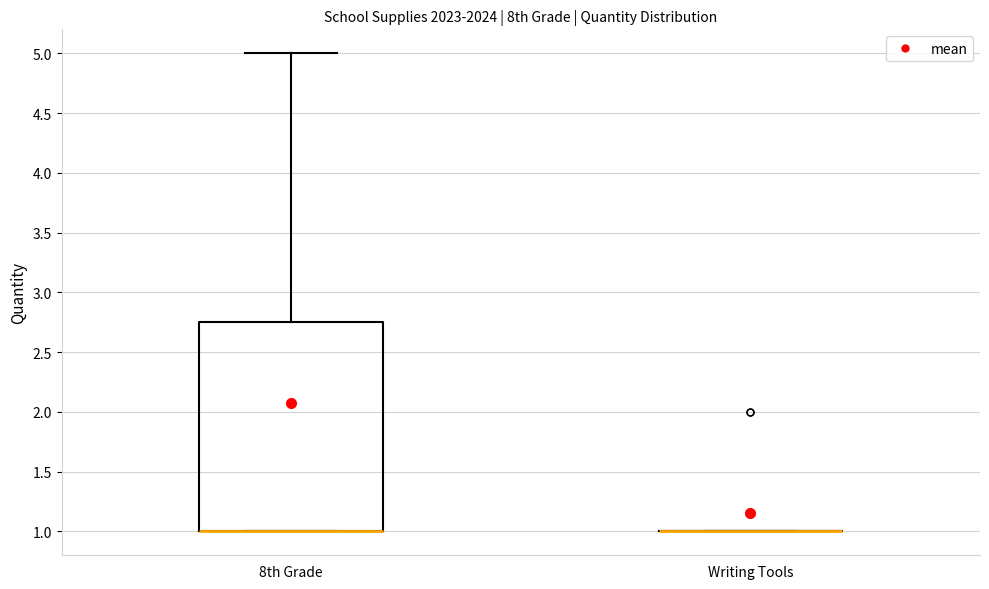

Reading left to right, read every box against the y-axis: the position of its median line, the range the box covers, and the ends of its whiskers. The values are not printed on the chart, so give them approximately, as read against the axis.

8th Grade: median 1.00 (drawn on the box's lower edge), box 1.00 to 2.75, whiskers 1.00 to 5.00
Writing Tools: box collapsed to a line at 1.00, whiskers 1.00 to 1.00